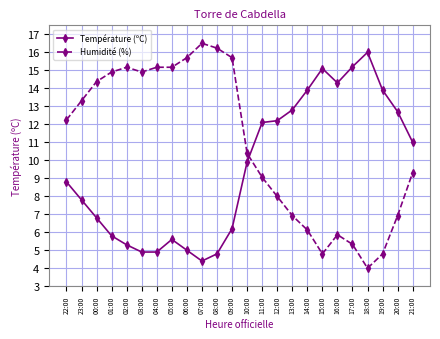

What is the value of the Humidité (%) point at the 9th from the left?

15.7